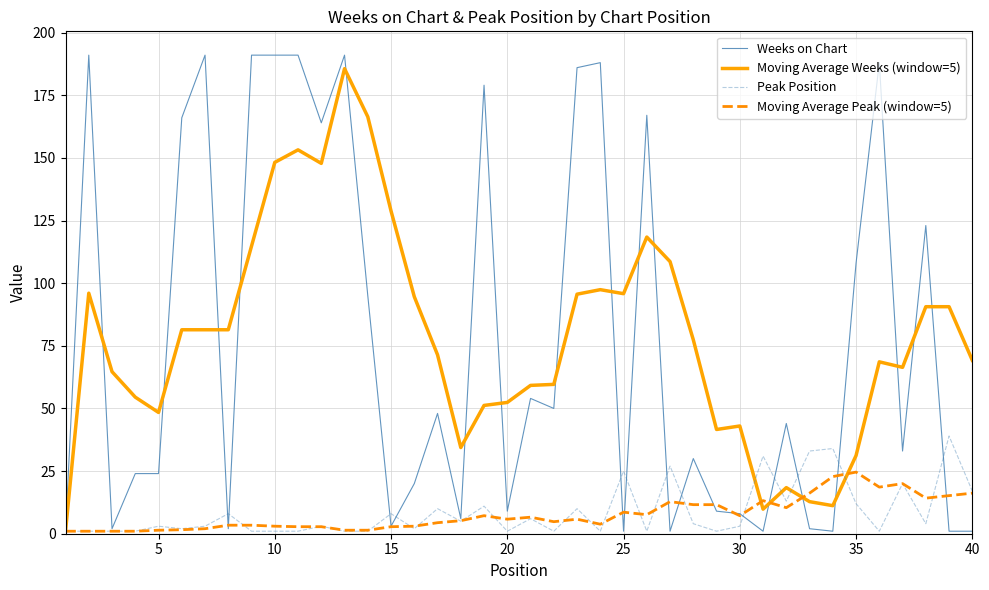

Rank the series by their maximum value, from highest to lowest.

Weeks on Chart, Moving Average Weeks (window=5), Peak Position, Moving Average Peak (window=5)